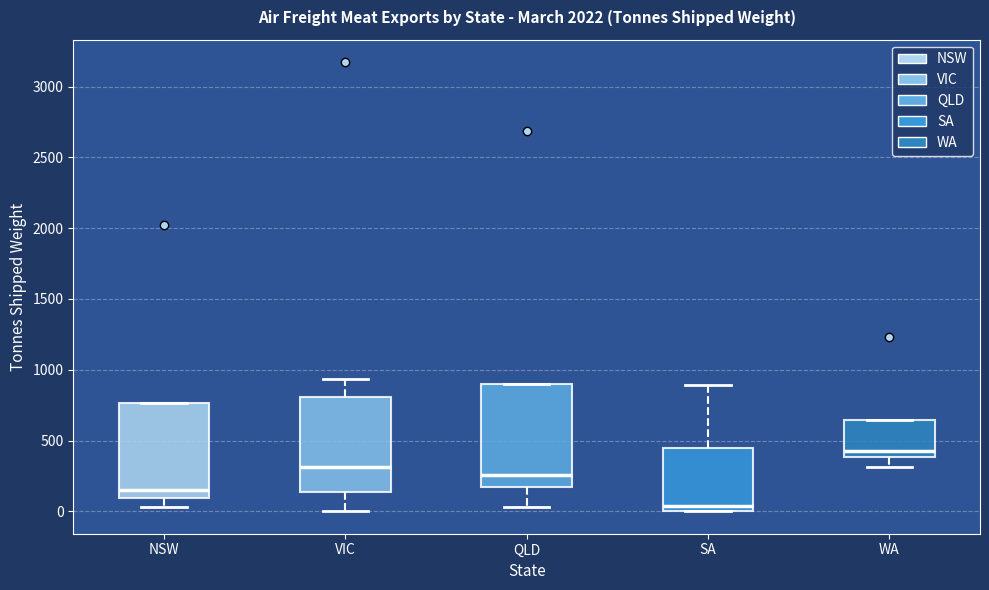

Reading left to right, transcribe this box plot: for each box, give where its median line is, the range the box spans, and where its two whiskers end, as read against the y-axis. The values are not printed on the chart, so give them approximately, as read against the axis.

NSW: median 150, box 100 to 750, whiskers 50 to 750
VIC: median 300, box 150 to 800, whiskers 0 to 950
QLD: median 250, box 150 to 900, whiskers 50 to 900
SA: median 50, box 0 to 450, whiskers 0 to 900
WA: median 450, box 400 to 650, whiskers 300 to 650